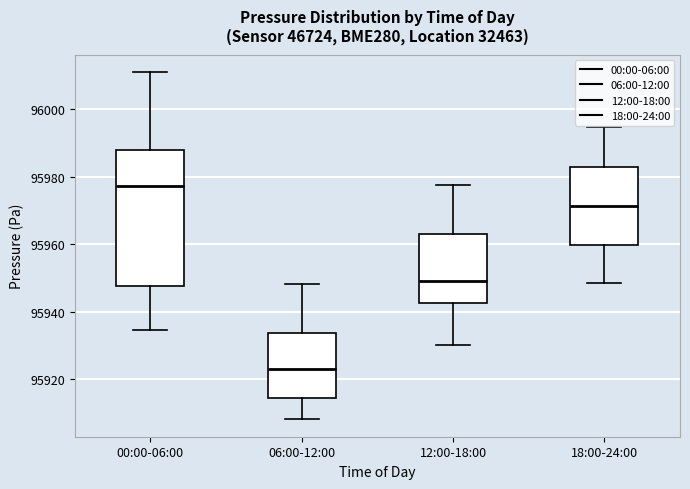

Which box's median line is the lowest?

06:00-12:00